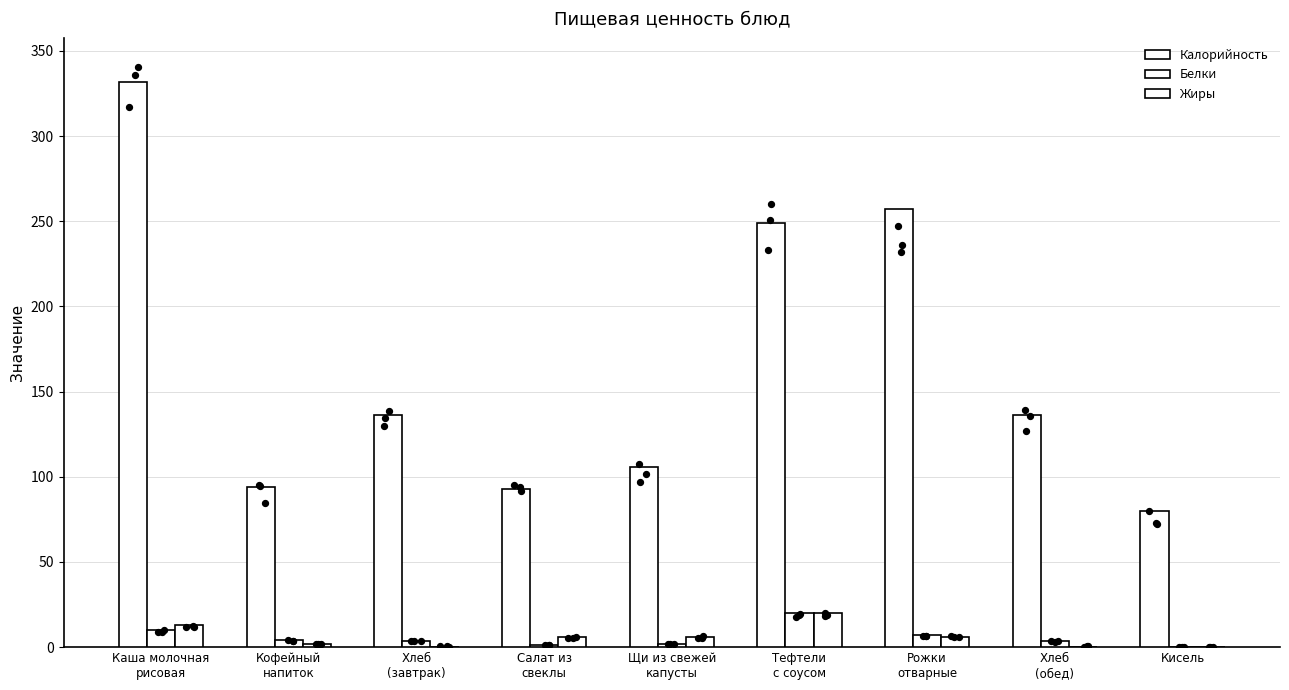

At which category is the sum across all series the highest?

Каша молочная
рисовая